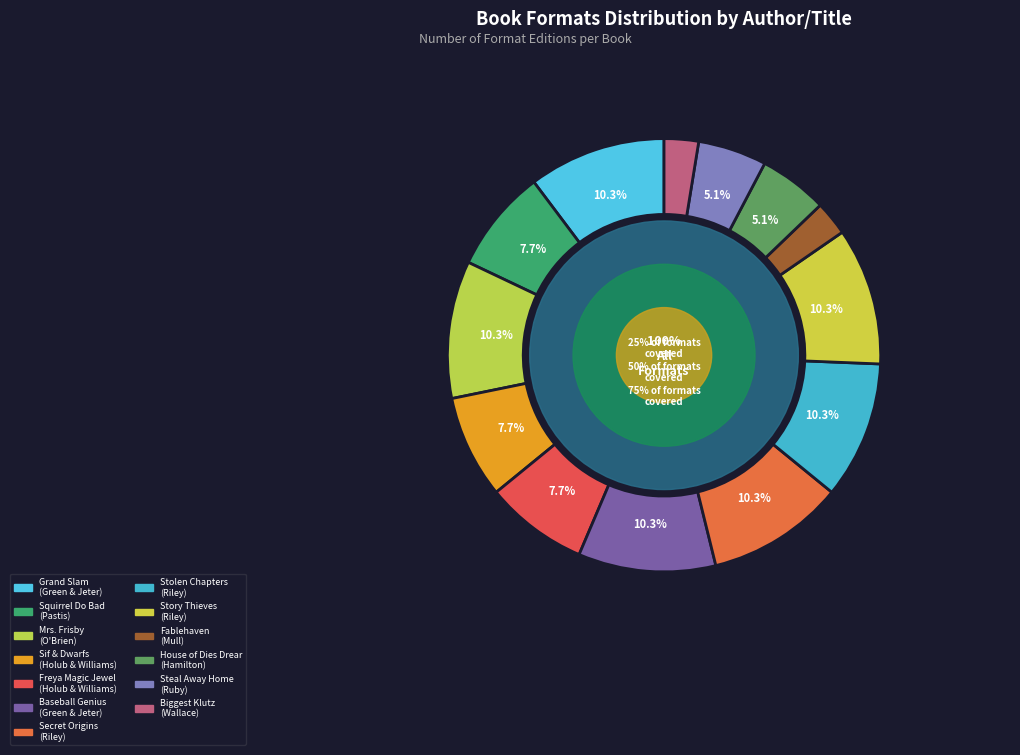

True or false: James Riley (Secret Origins) accounts for 10% of the total.

True